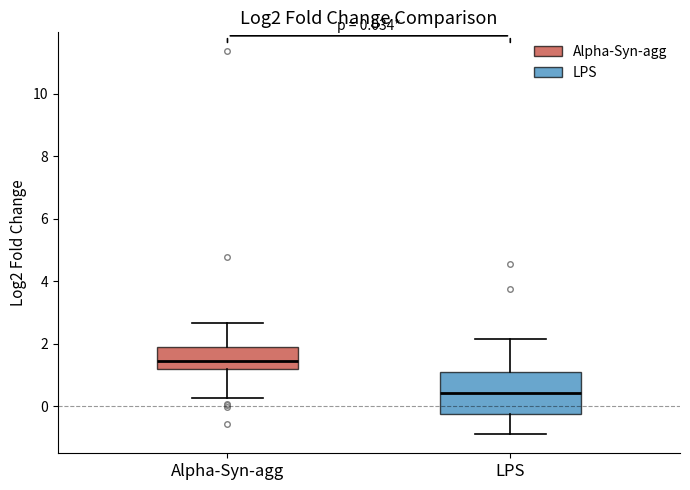

Which box is the tallest, from its lower edge to its upper edge?

LPS